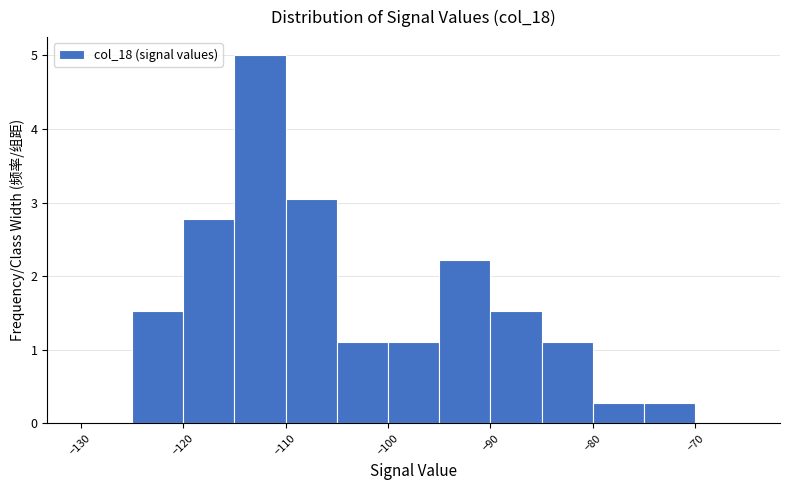

Reading left to right, list every bar in this chart as the range it spans on the x-axis followed by its height. The values are not printed on the chart, so give them approximately, as read against the axis.

-130 to -125: 0
-125 to -120: 1.5
-120 to -115: 2.8
-115 to -110: 5.0
-110 to -105: 3.1
-105 to -100: 1.1
-100 to -95: 1.1
-95 to -90: 2.2
-90 to -85: 1.5
-85 to -80: 1.1
-80 to -75: 0.3
-75 to -70: 0.3
-70 to -65: 0